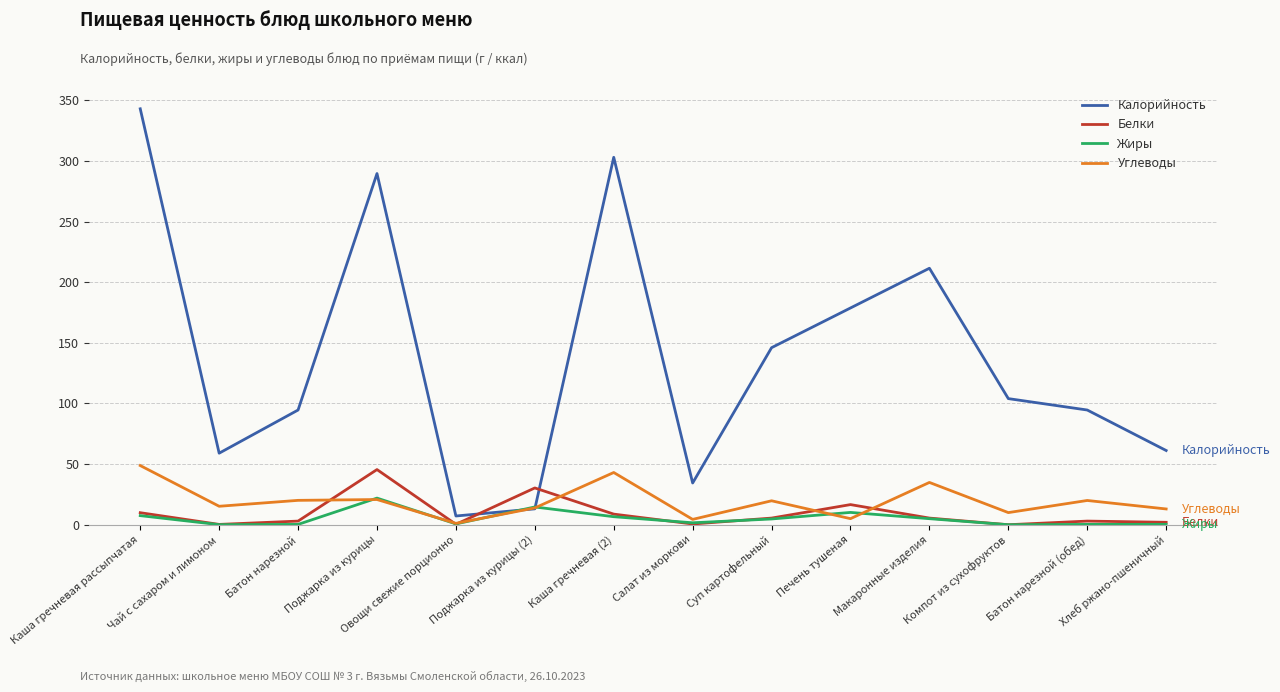

What is the sum of the Белки values at Батон нарезной (обед) and Каша гречневая рассыпчатая?

12.9